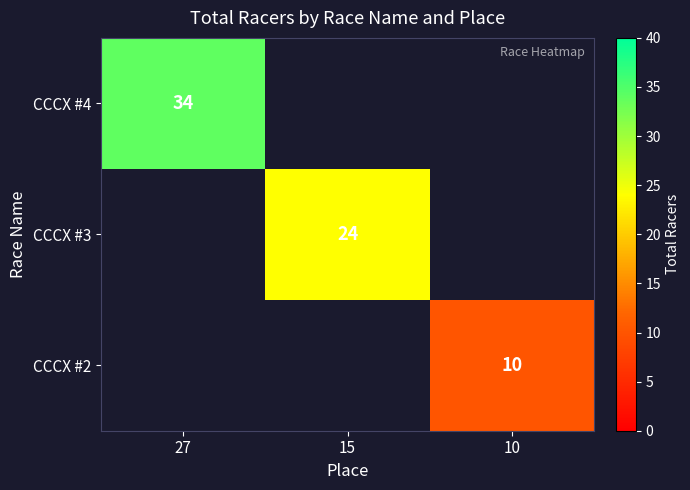

Is the value of CCCX #4 at 27 greater than the value of CCCX #3 at 15?

Yes